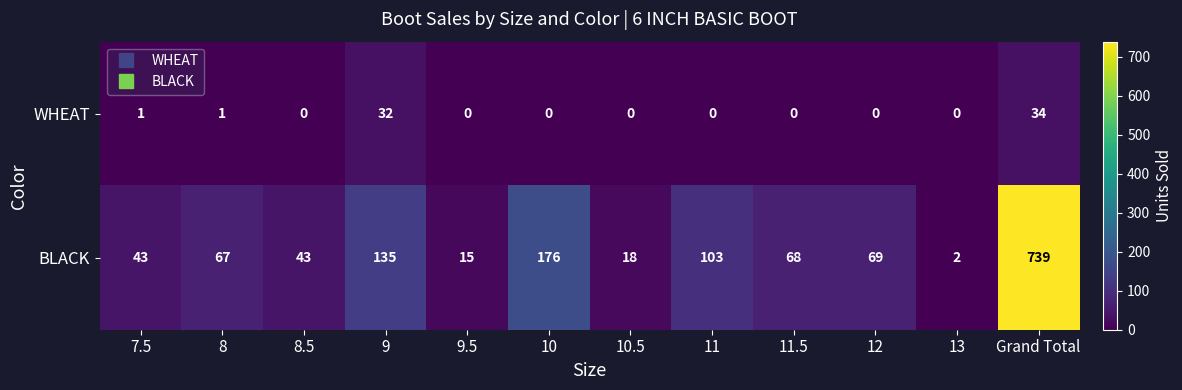

What is the highest value of the WHEAT series?

34